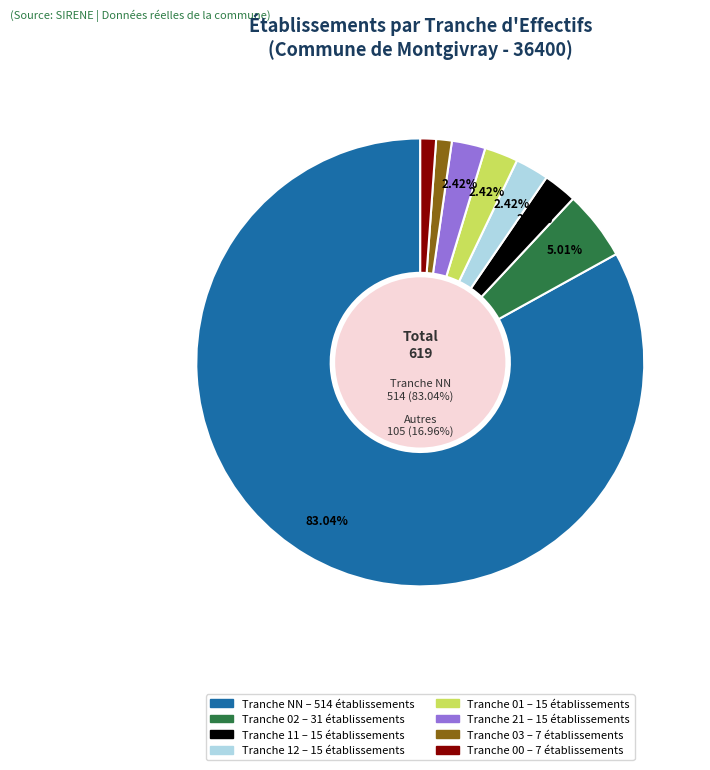

Count the number of slices in the pie.

8